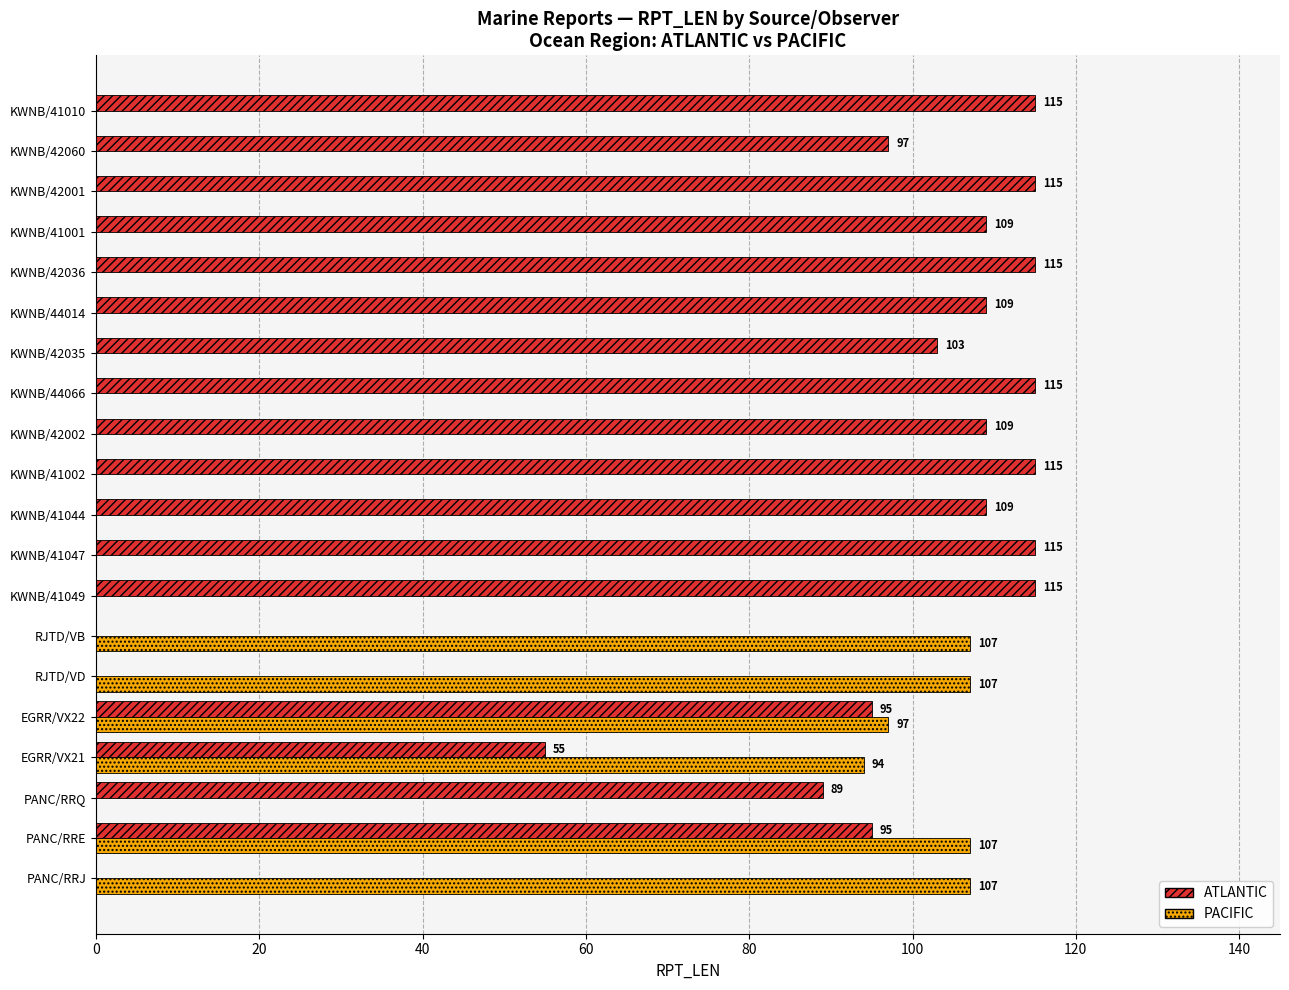

Which series has the largest total across all categories?

ATLANTIC